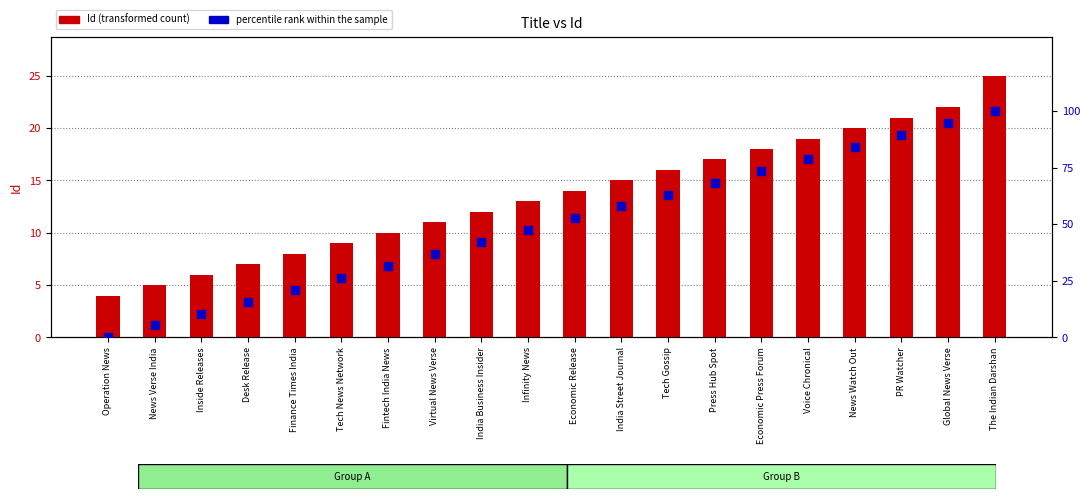

Which series reaches the minimum Y coordinate?

percentile rank within the sample